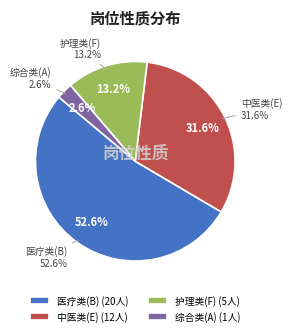

To the nearest percent, what percentage of the pie is 护理类(F)?

13%